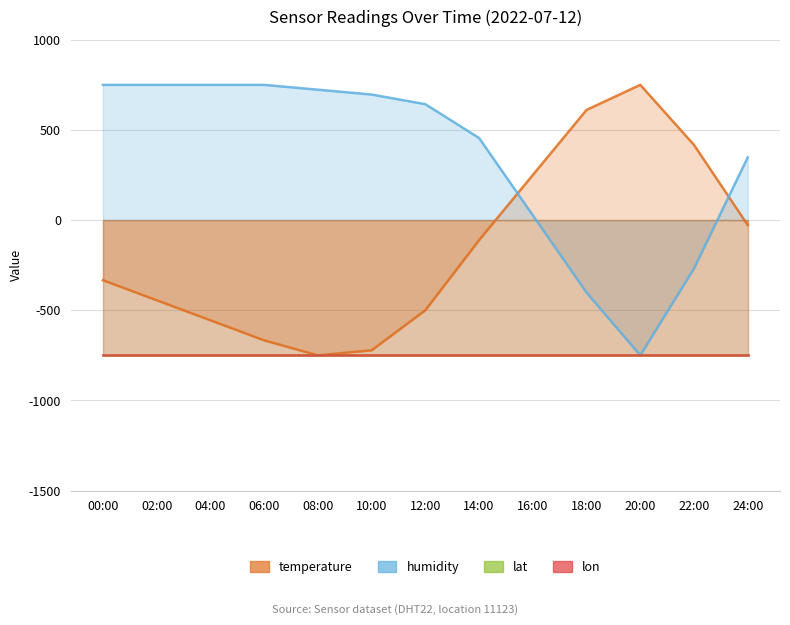

True or false: temperature and humidity intersect in this chart.

True